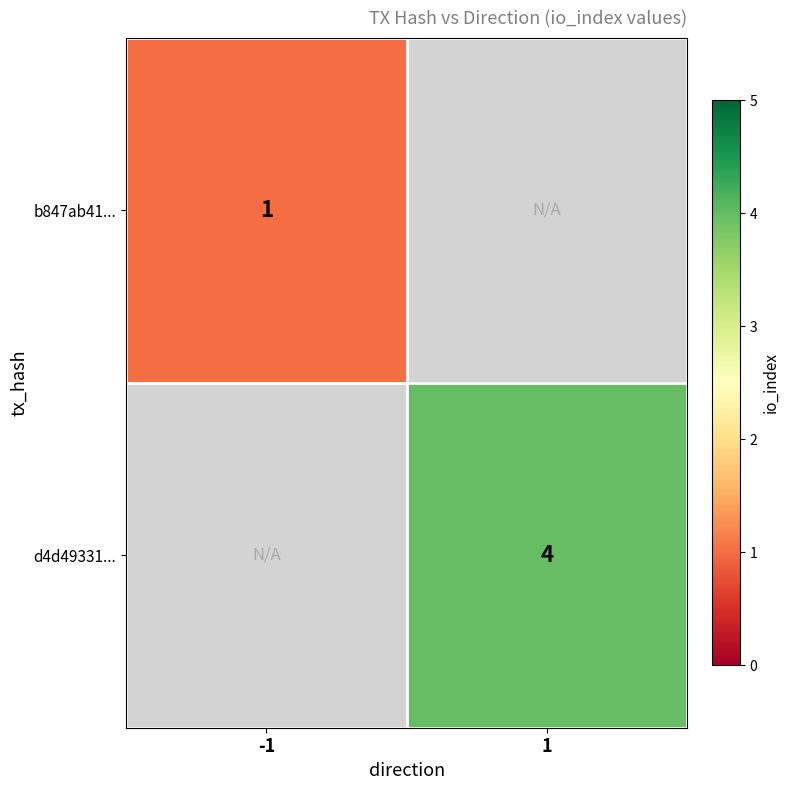

Is it true that d4d49331... equals 4 at 1?

True